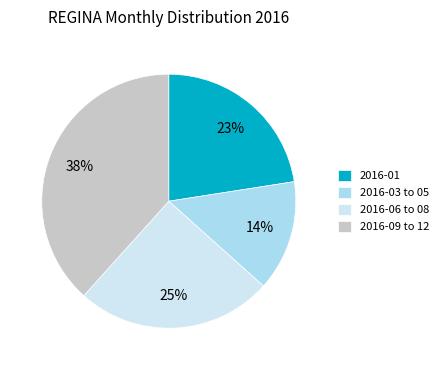

Is there any slice that represents more than half of the pie?

No